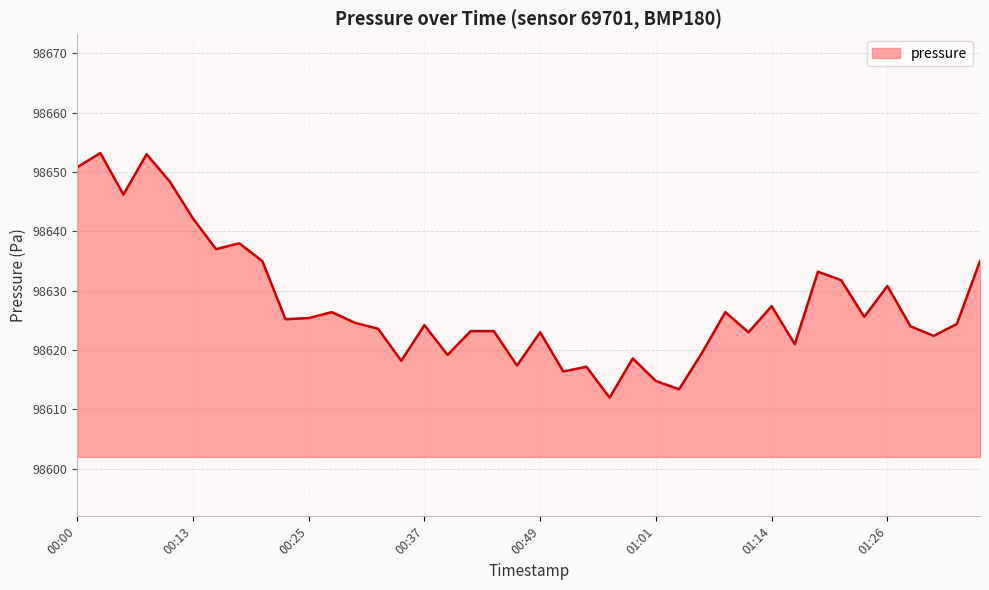

What is the sum of all values?

3945114.4